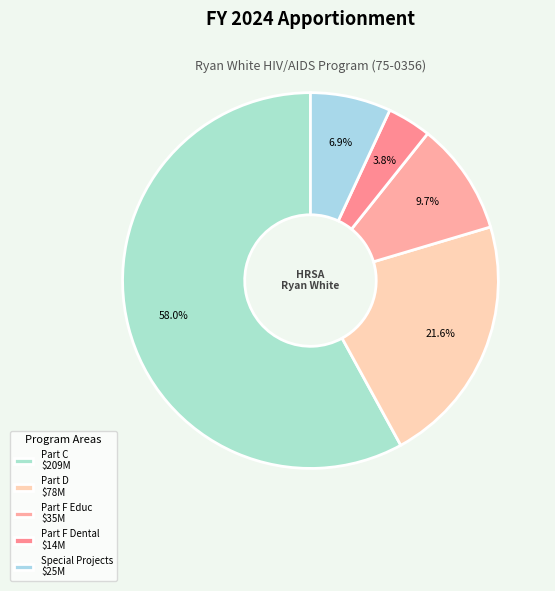

What is the smallest slice in the pie chart?

Part F Dental $14M